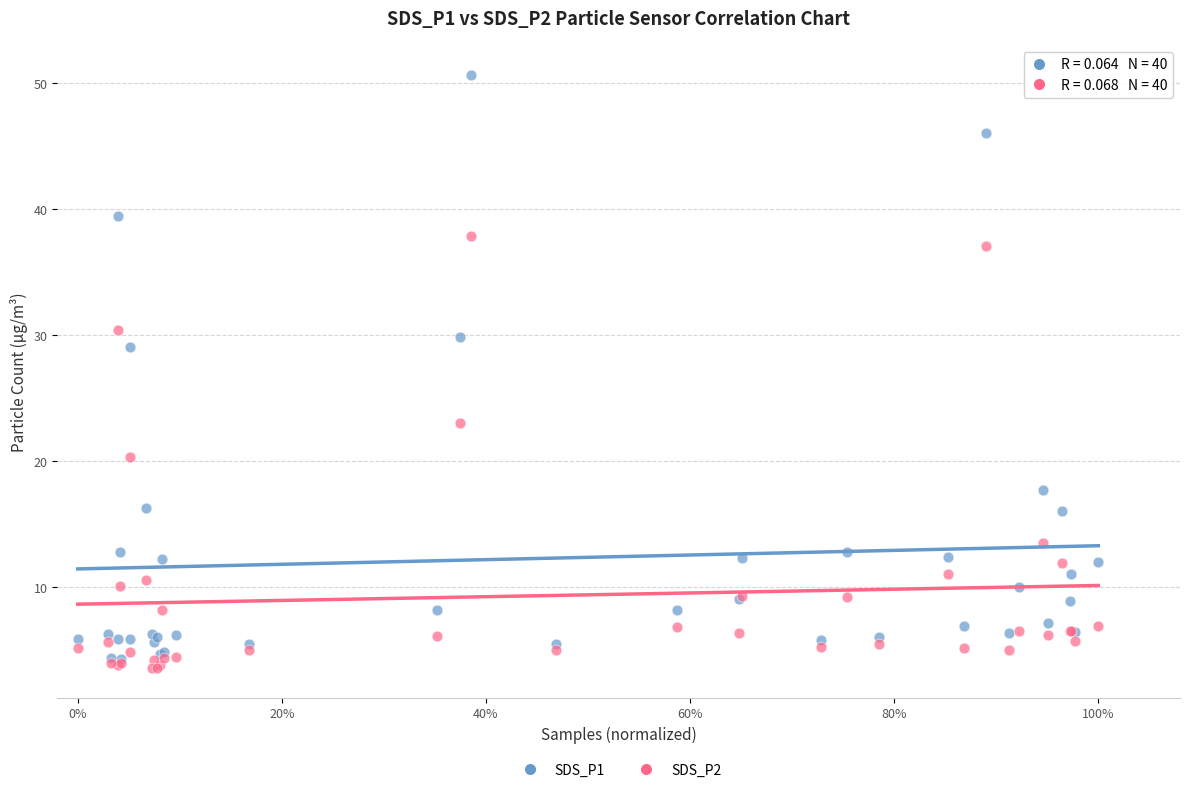

What are all the series names shown in the legend?

SDS_P1, SDS_P2